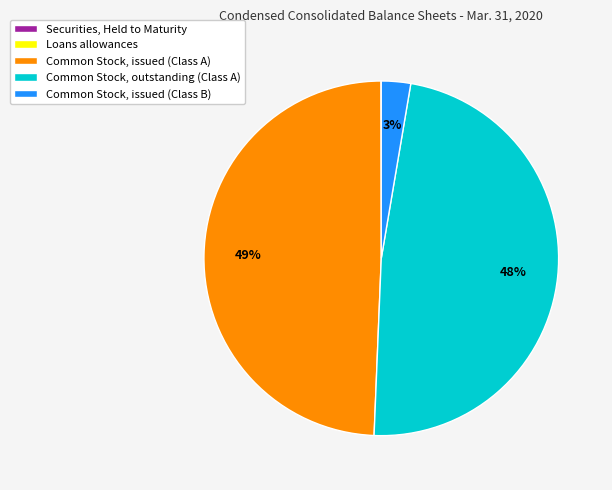

Does Common Stock, issued (Class A) account for over 50% of the chart?

No